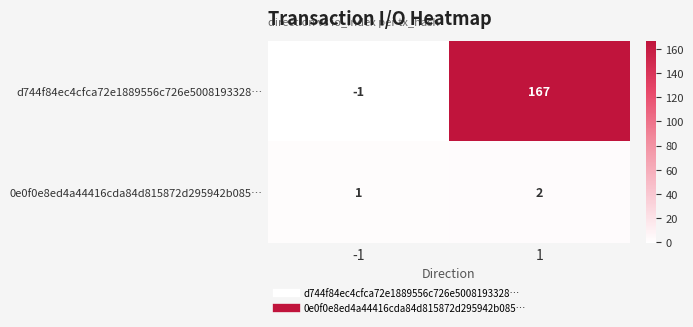

Which series has the largest total across all categories?

d744f84ec4cfca72e1889556c726e5008193328…